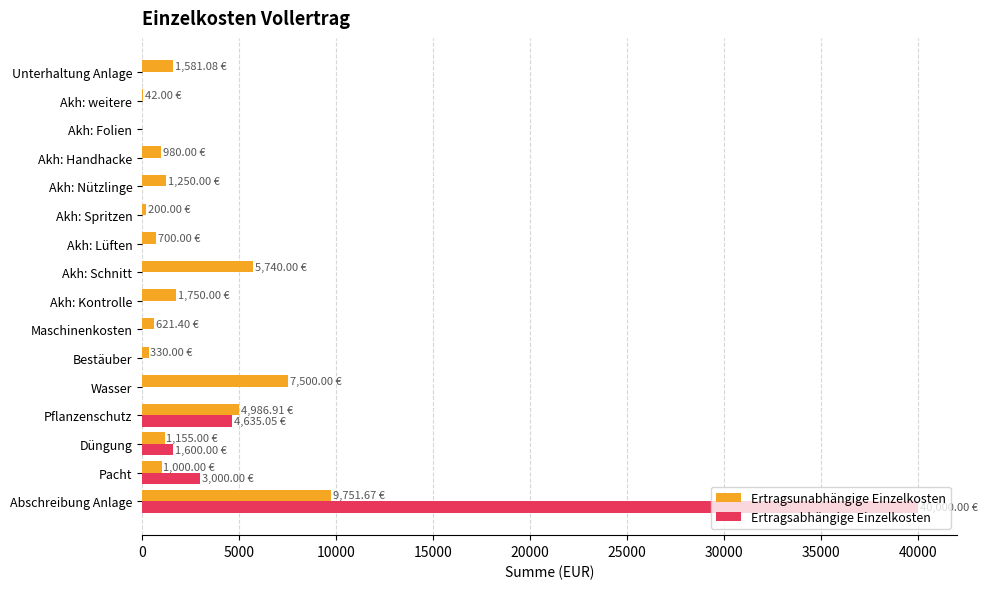

Which series has the largest total across all categories?

Ertragsabhängige Einzelkosten